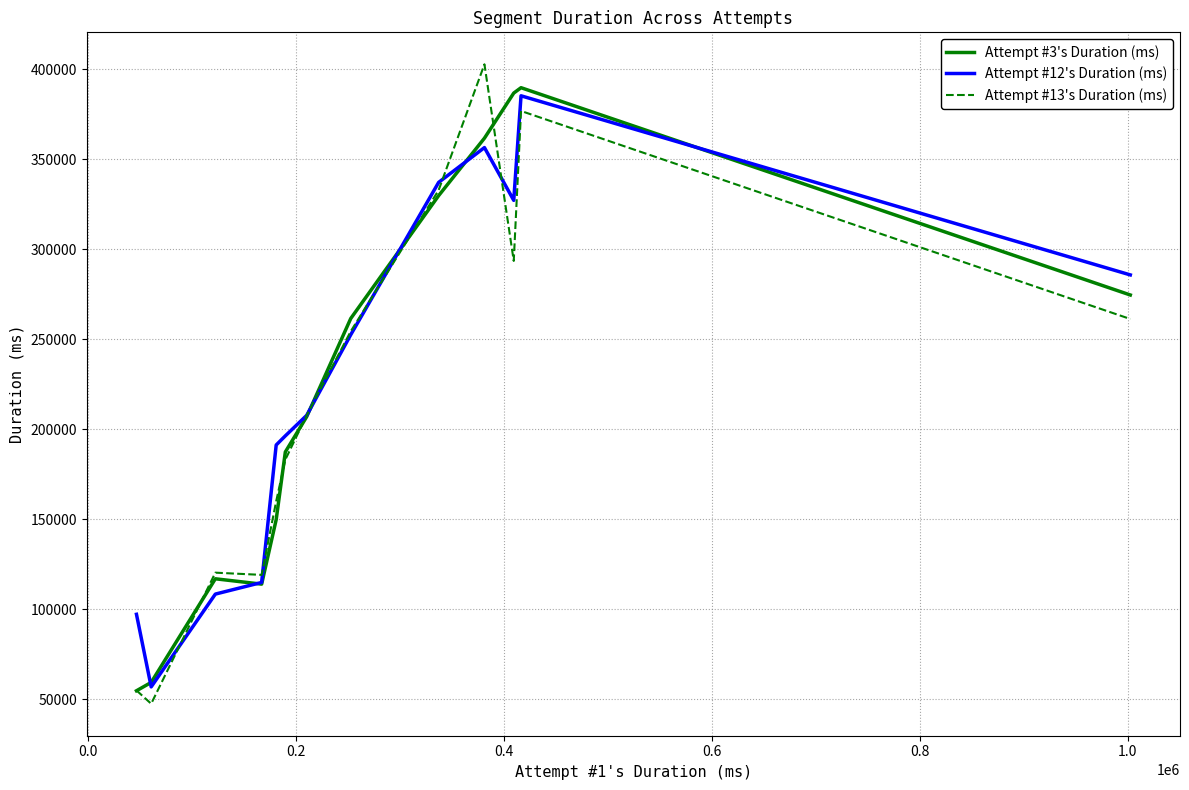

Which series has the widest spread of values?

Attempt #13's Duration (ms)